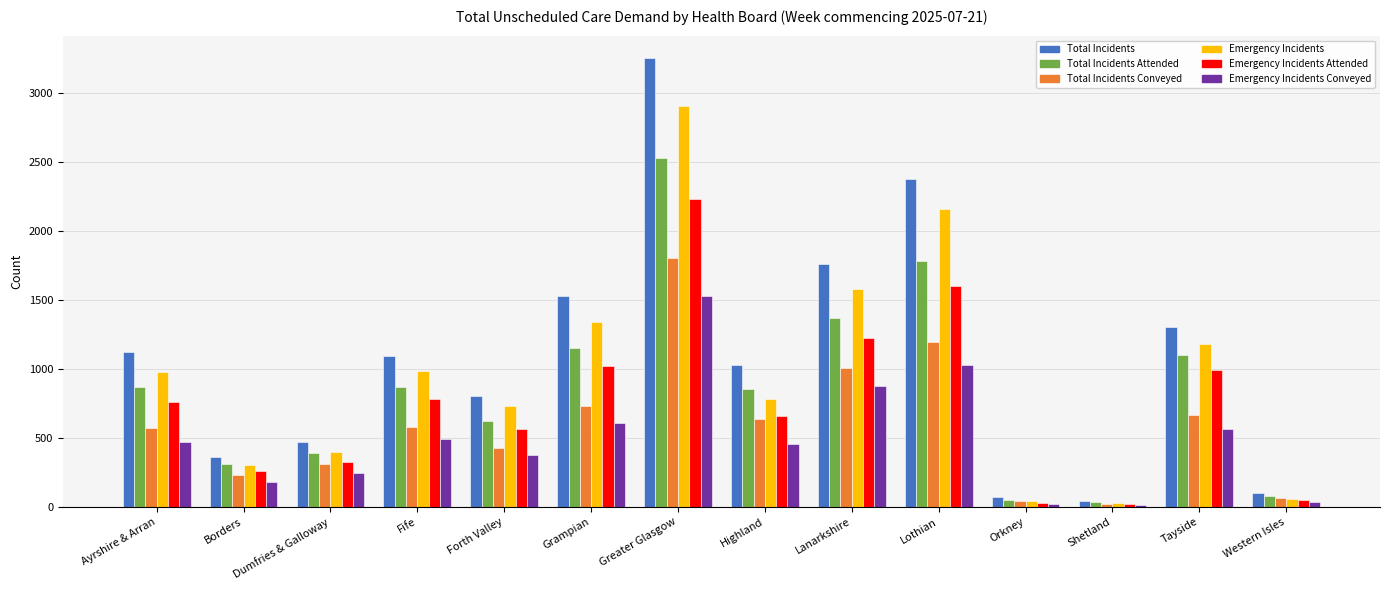

True or false: Total Incidents Conveyed has a value of 889 at Ayrshire & Arran.

False